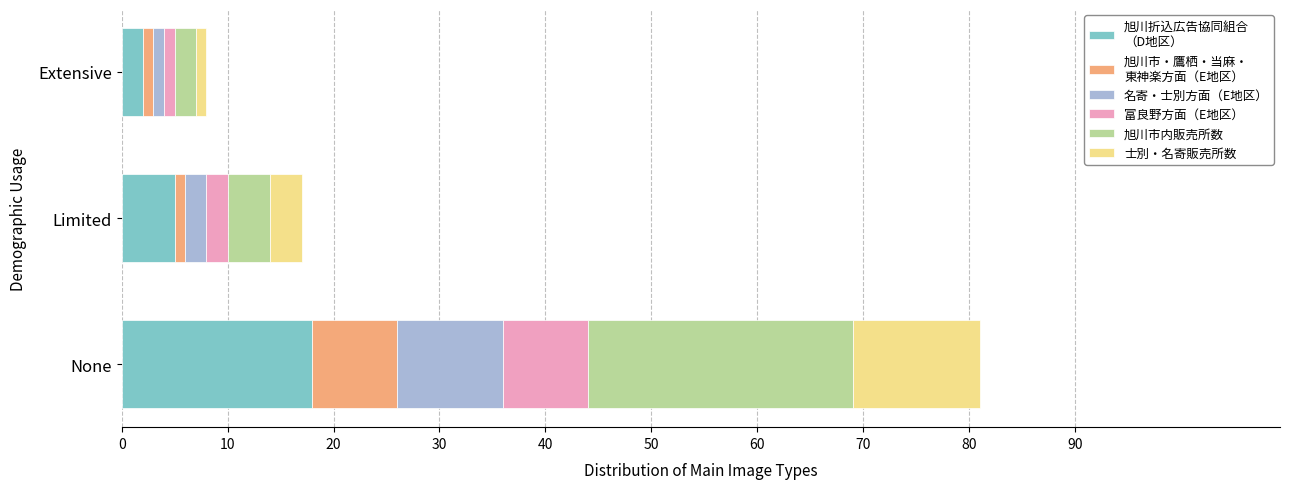

At which category is the sum across all series the highest?

None